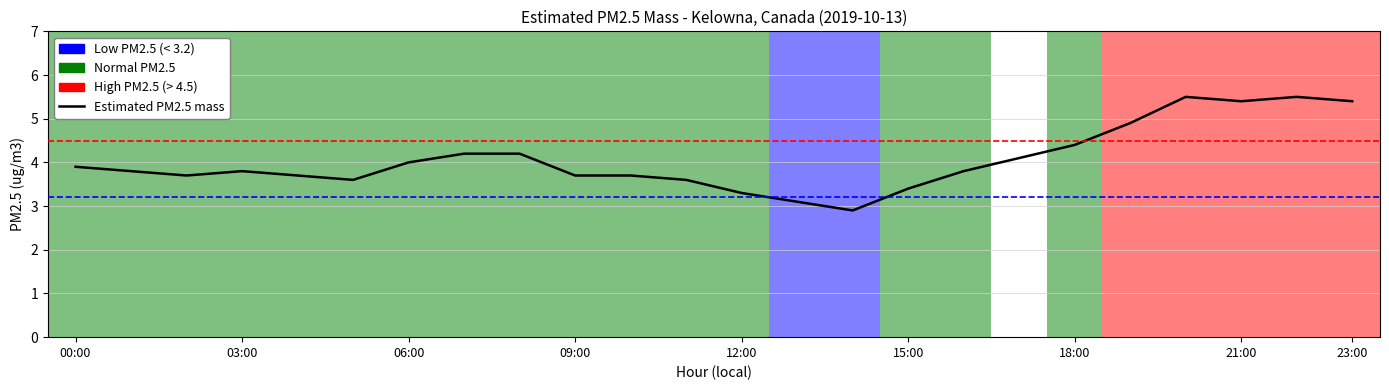

What is the greatest value displayed?

5.5